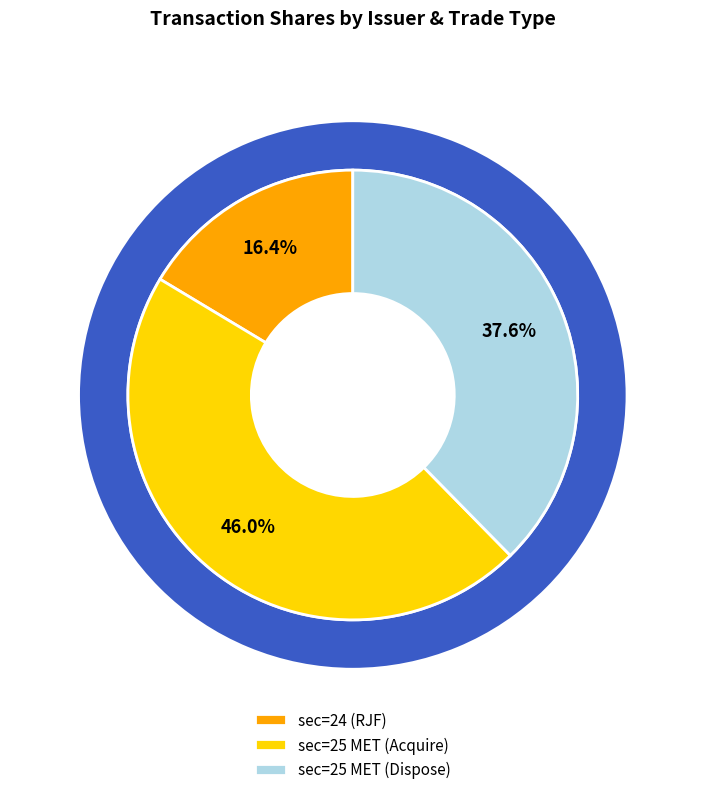

Count the number of slices in the pie.

8